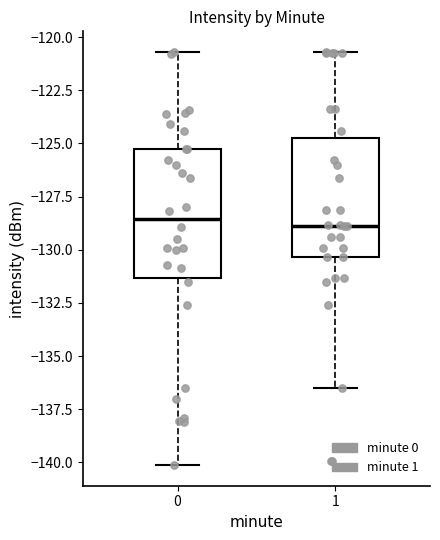

Reading left to right, transcribe this box plot: for each box, give where its median line is, the range the box spans, and where its two whiskers end, as read against the y-axis. The values are not printed on the chart, so give them approximately, as read against the axis.

0: median -128.5, box -131.5 to -125.5, whiskers -140.0 to -120.5
1: median -129.0, box -130.5 to -124.5, whiskers -136.5 to -120.5